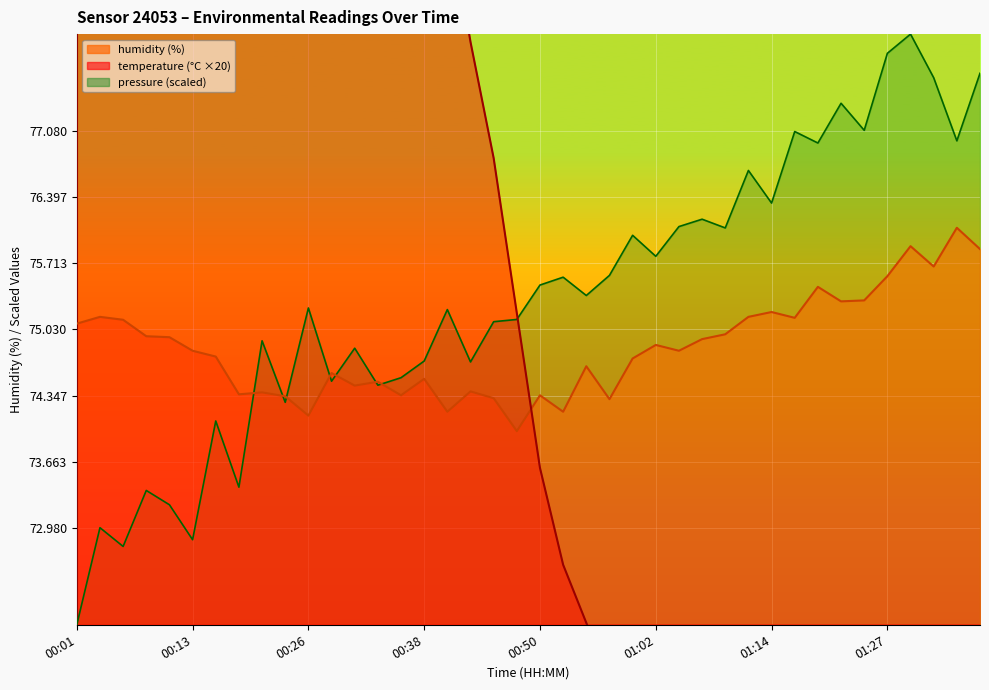

Is it true that temperature equals 148.3 at 00:06?

False